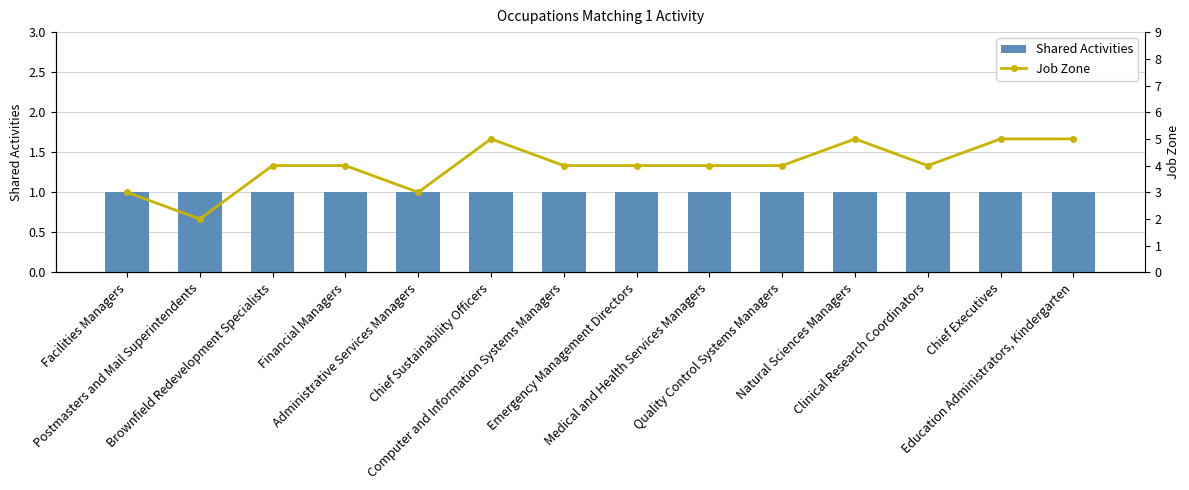

Which series has the widest spread of values?

Job Zone